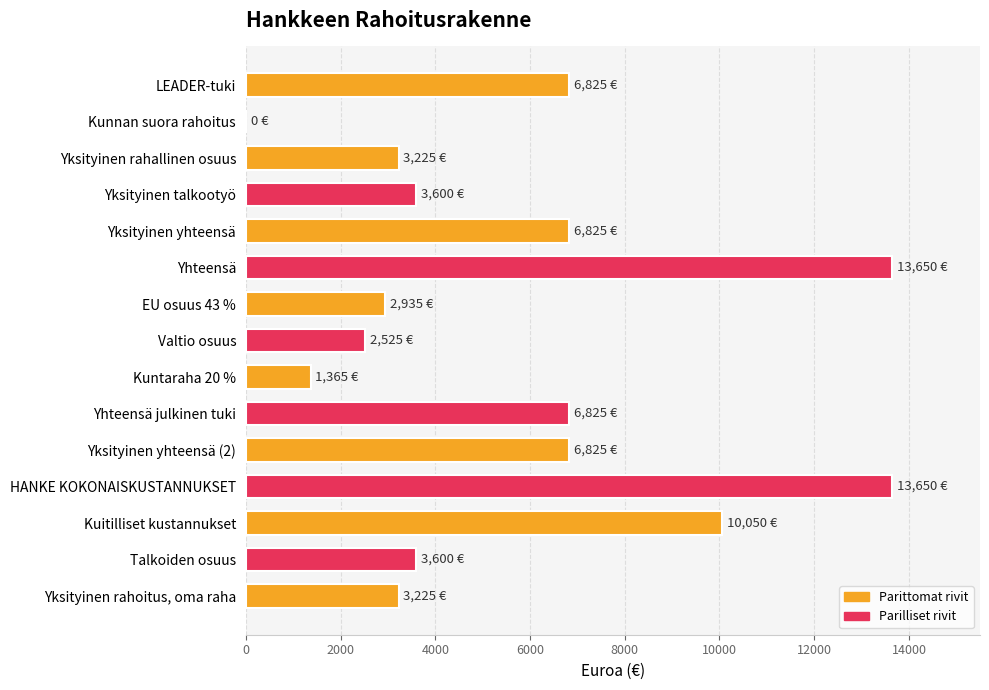

Between Kuitilliset kustannukset and Yhteensä, which is larger?

Yhteensä